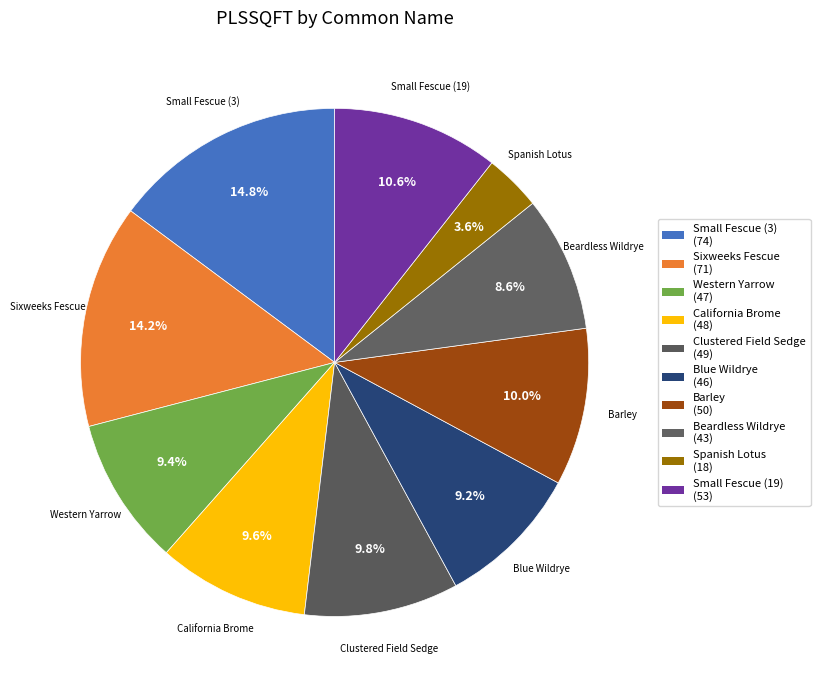

What is the smallest slice in the pie chart?

Spanish Lotus